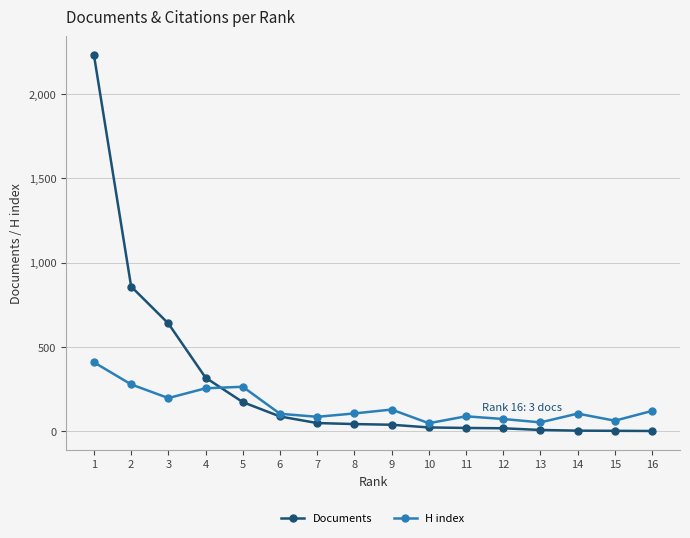

Rank the series by their maximum value, from highest to lowest.

Documents, H index